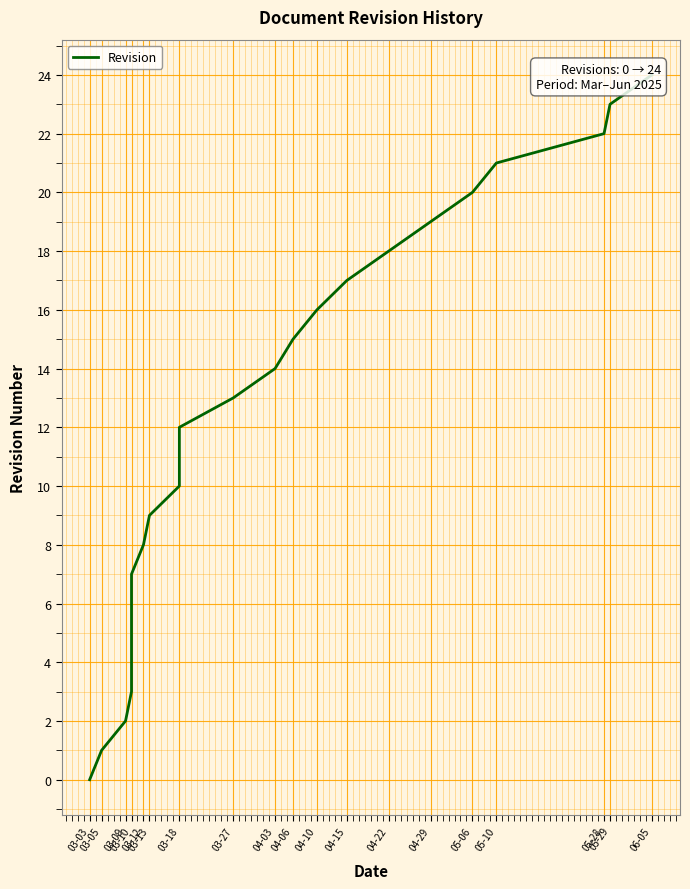

What is the difference between the maximum and minimum values?

24